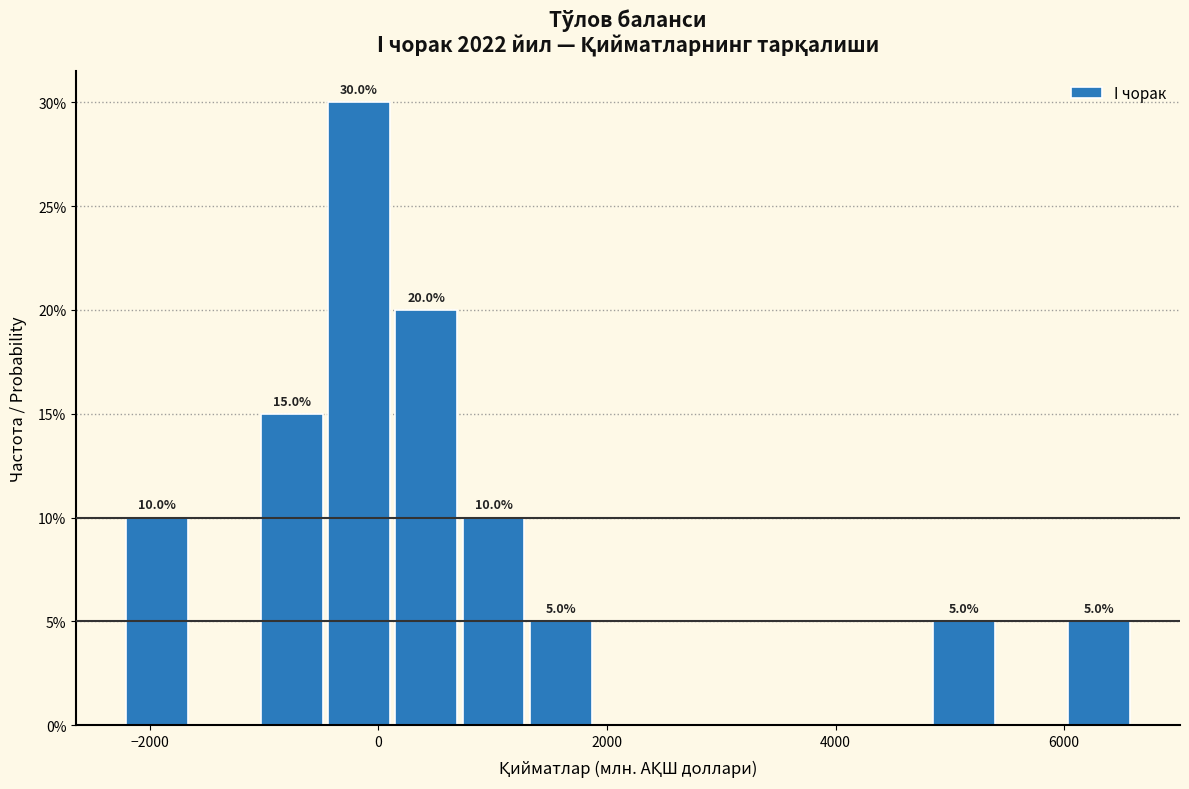

Read against the x-axis, roughly where is the centre of the tallest bar?

-200